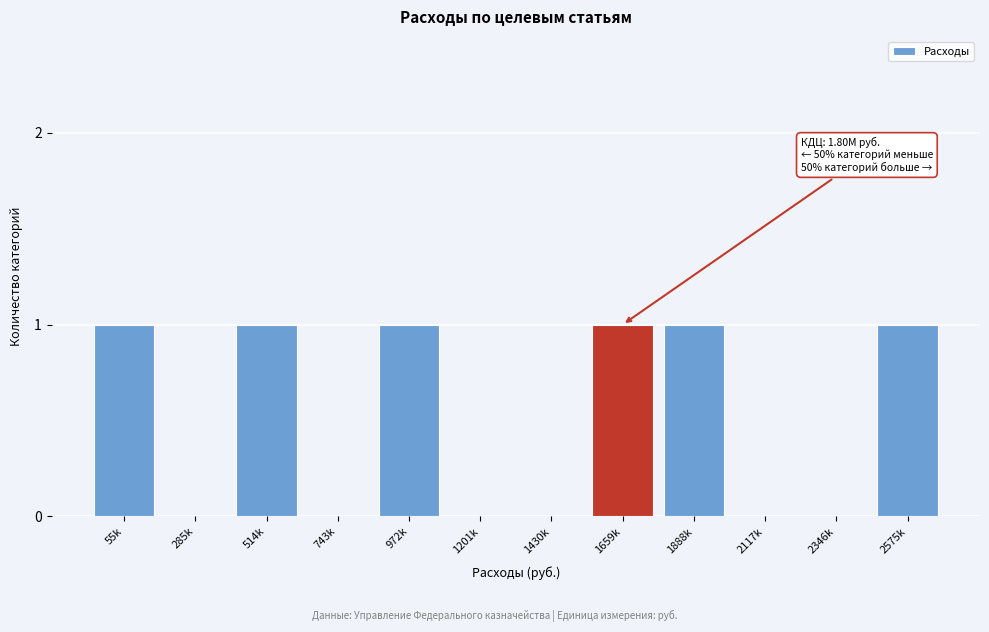

Reading right to left, extract all data points from this chart.

2575k=1	2346k=0	2117k=0	1888k=1	1659k=1	1430k=0	1201k=0	972k=1	743k=0	514k=1	285k=0	55k=1